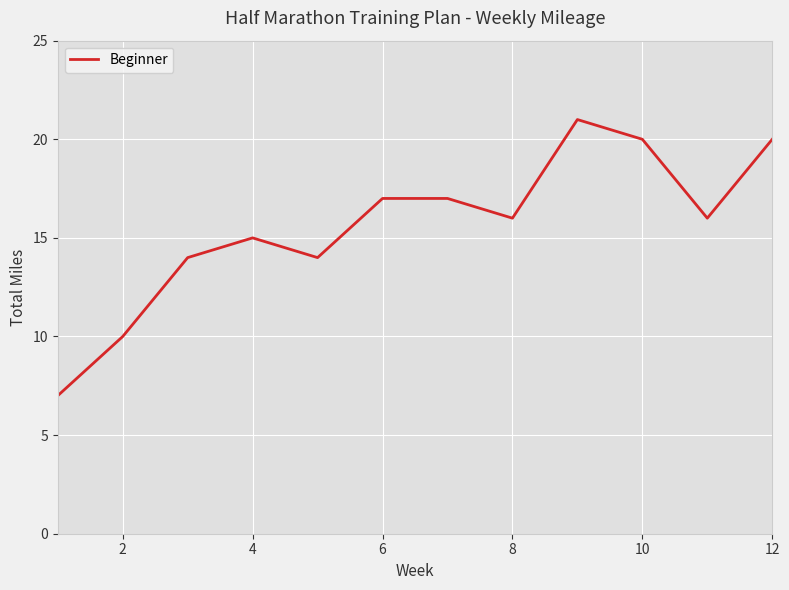

Reading right to left, transcribe all the data shown in this chart.

20	16	20	21	16	17	17	14	15	14	10	7